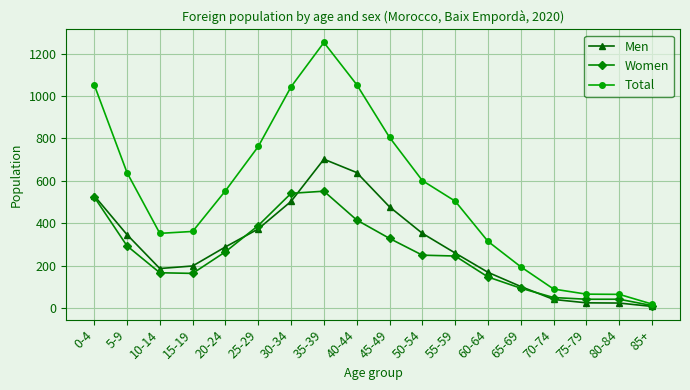

Is it true that Women equals 218 at 0-4?

False